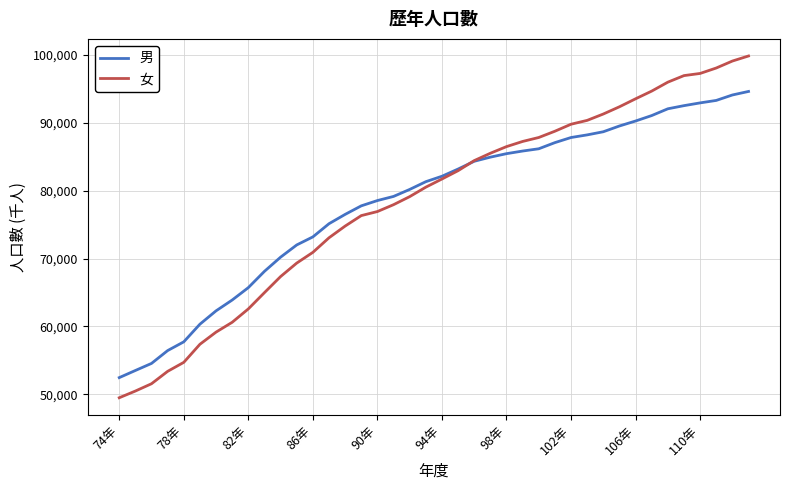

Which series has the widest spread of values?

女